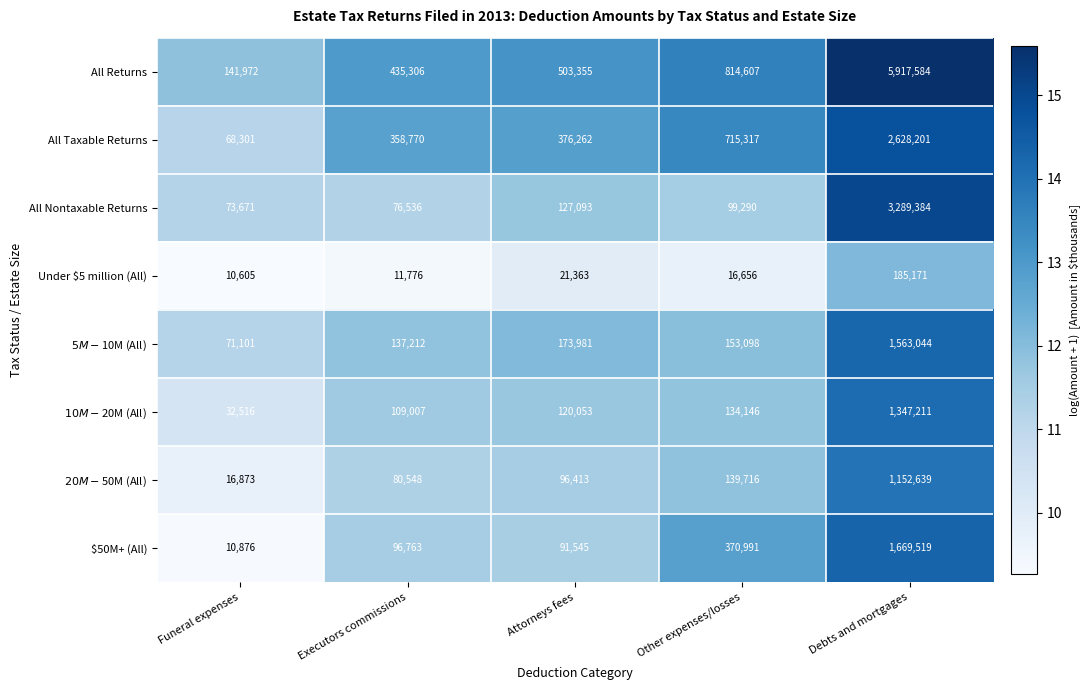

Which series has the largest range (max minus min)?

All Returns